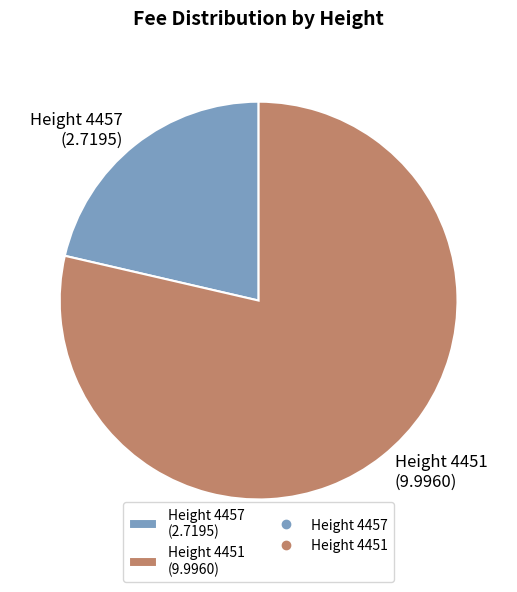

The Height 4457 (2.7195) slice represents 9% of the pie. True or false?

False